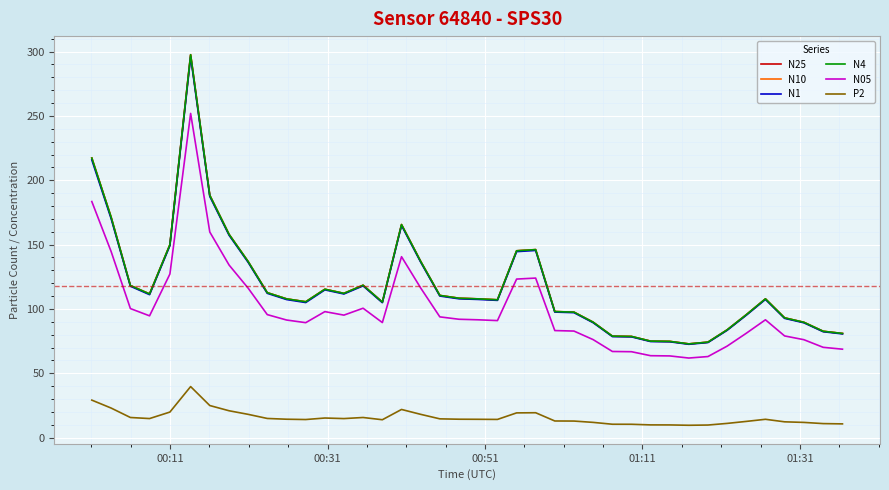

True or false: N4 and P2 intersect in this chart.

False